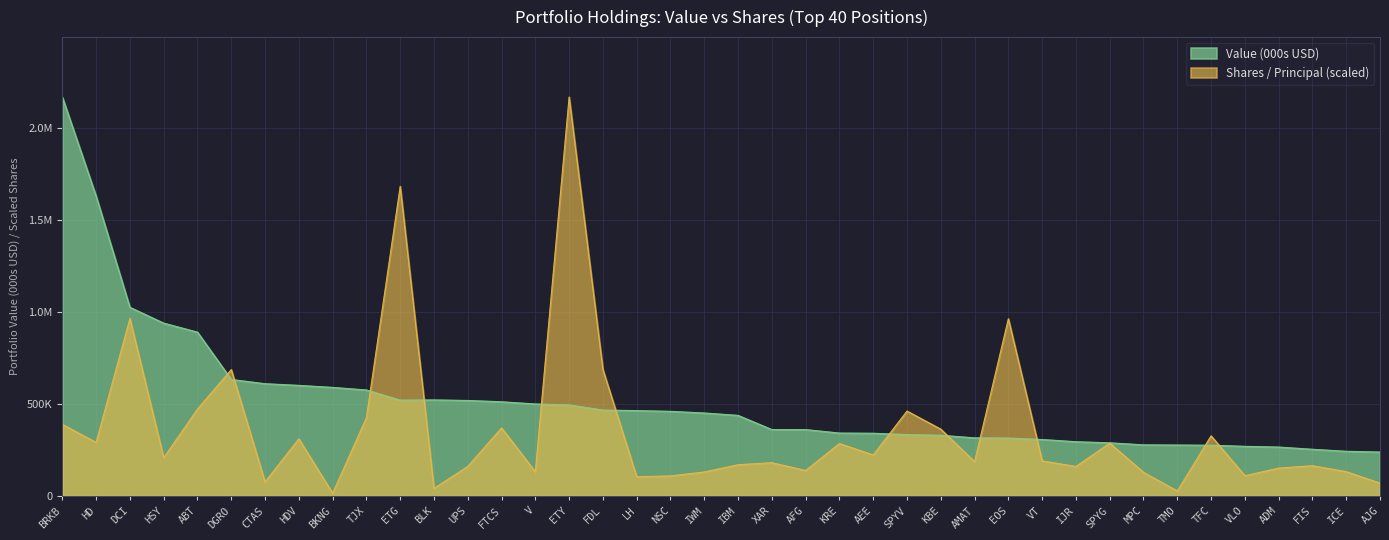

What are all the series names shown in the legend?

Value (000s USD), Shares / Principal (scaled)